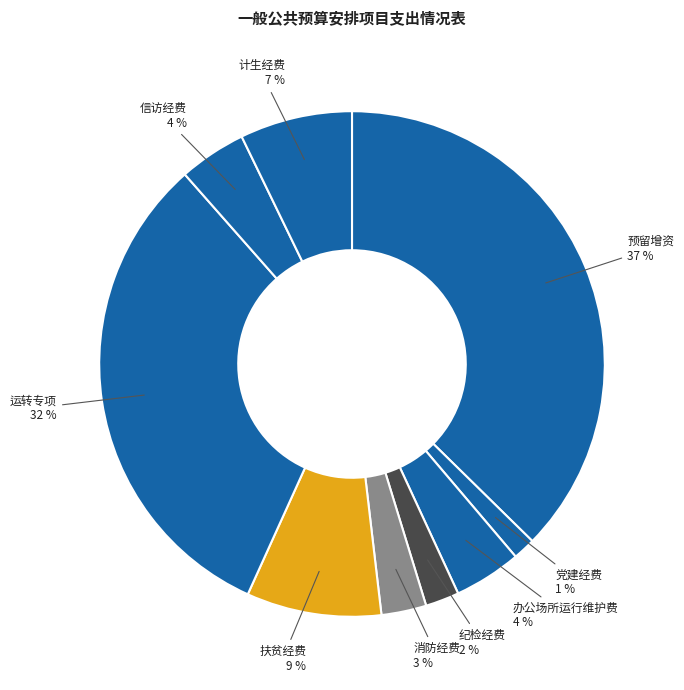

Which slice is the smallest?

党建经费